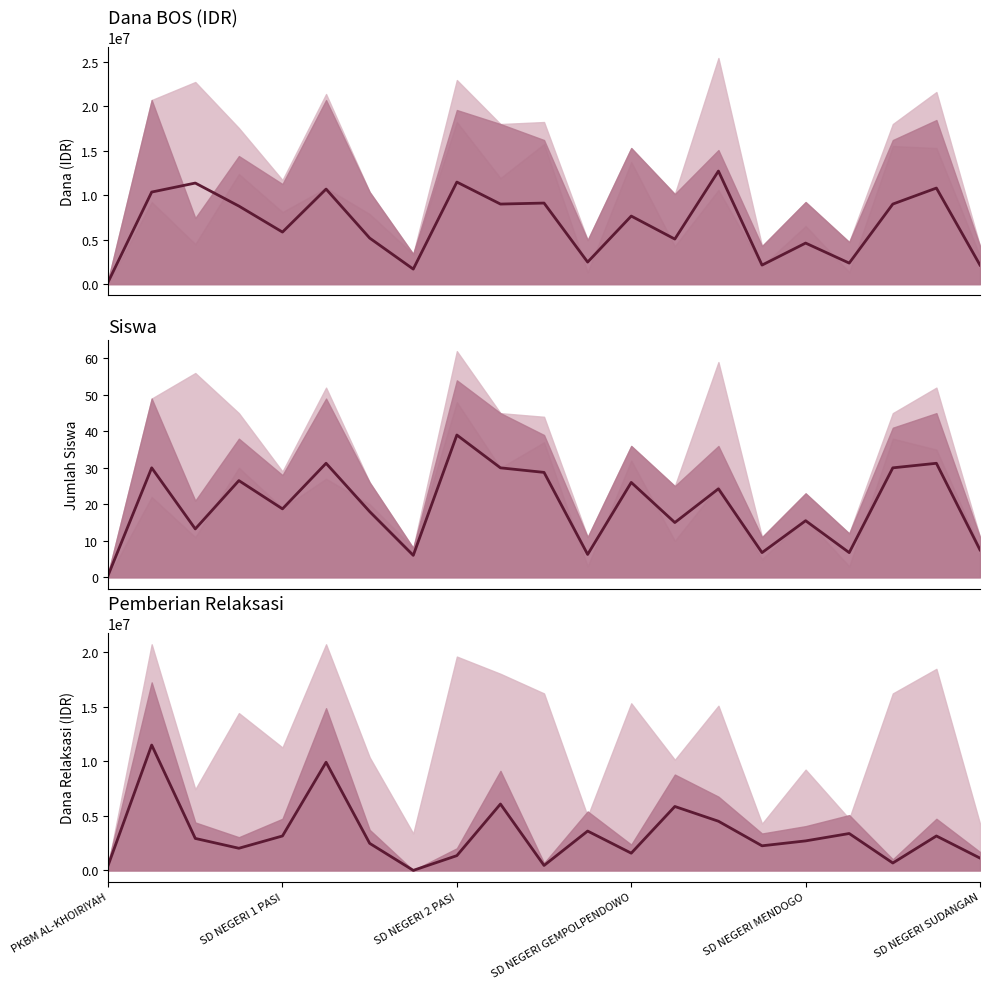

At SD NEGERI 2 PASI, list the series in order from largest to smallest.

Dana Disalurkan, Pemberian Relaksasi, Siswa Disalurkan